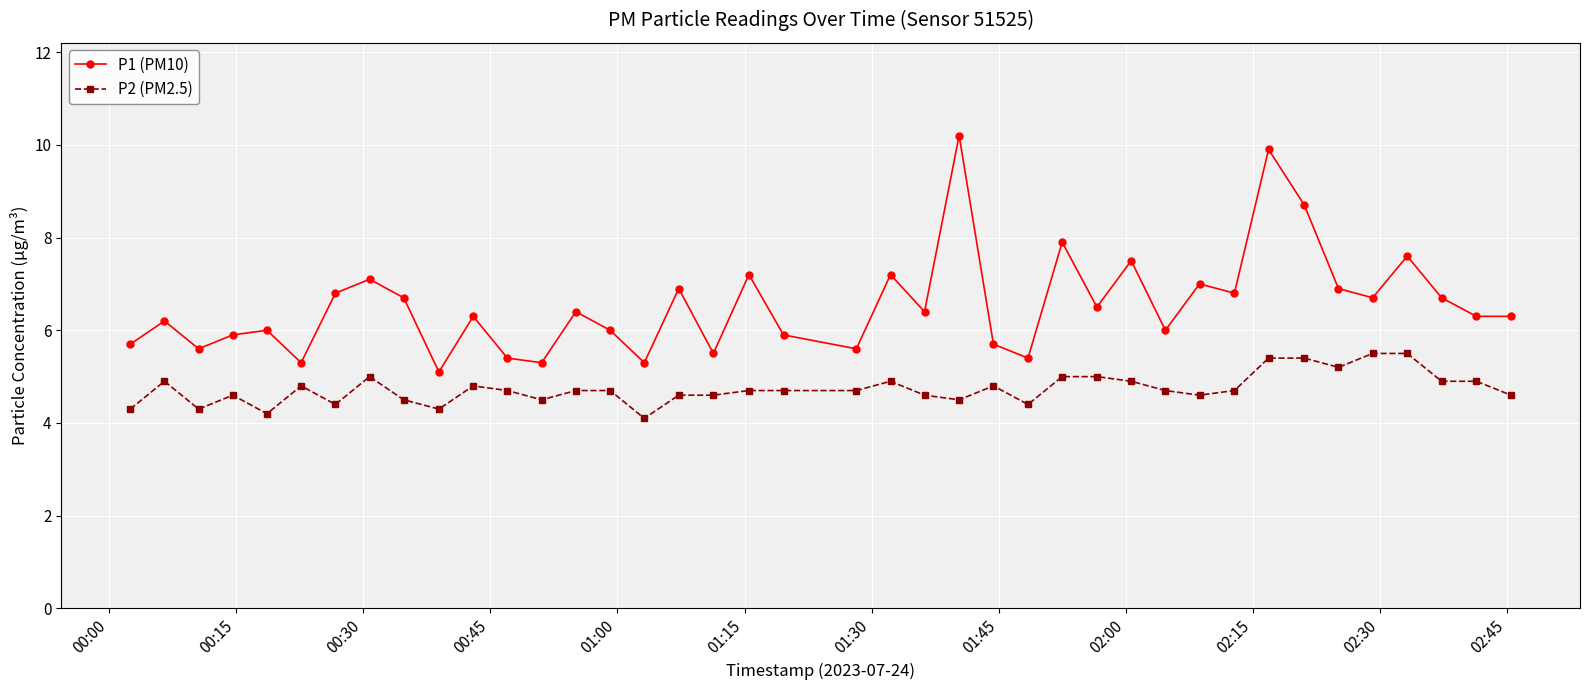

What is the average value of the P1 (PM10) series?

6.5